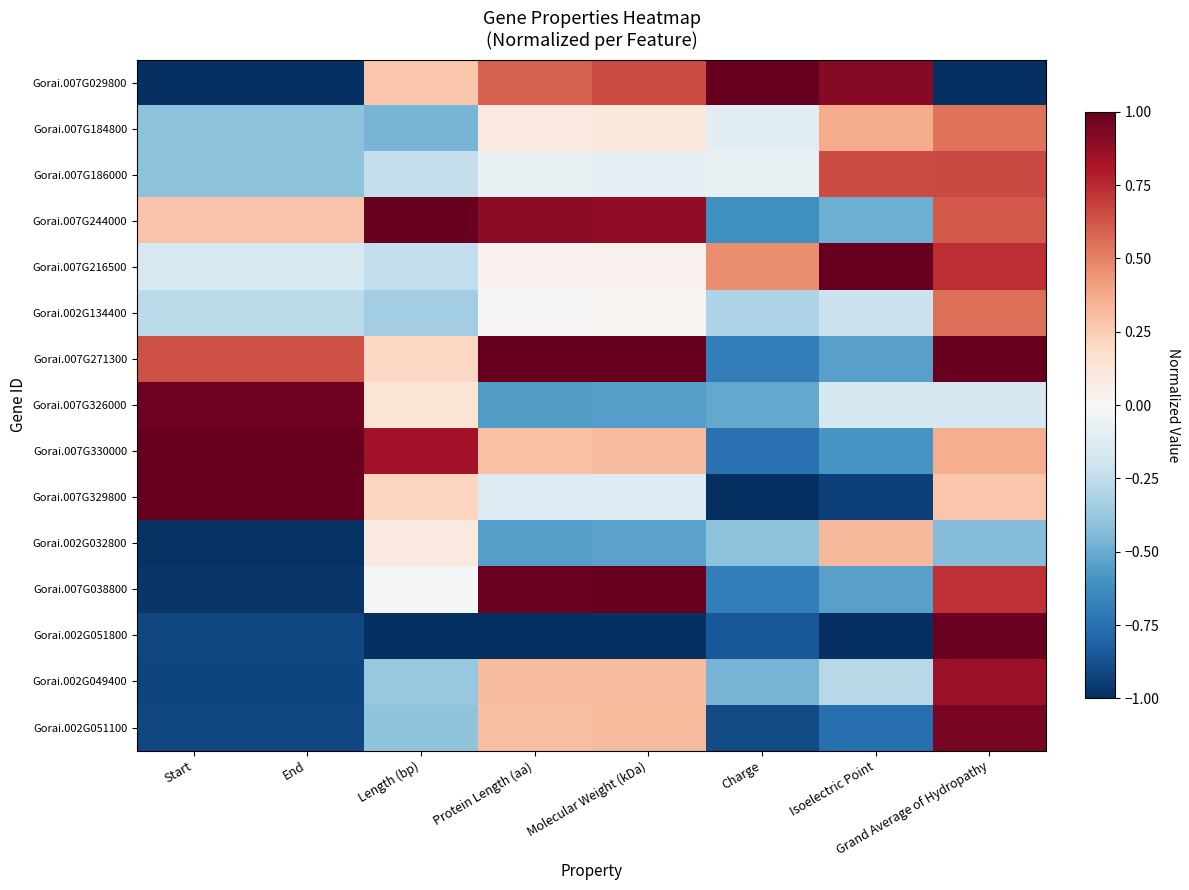

At which category does the chart reach its minimum across all series?

Start